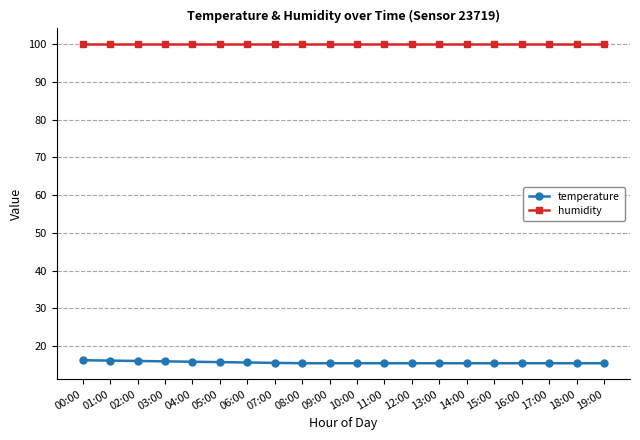

The value of temperature at 18:00 is 15.5. True or false?

True